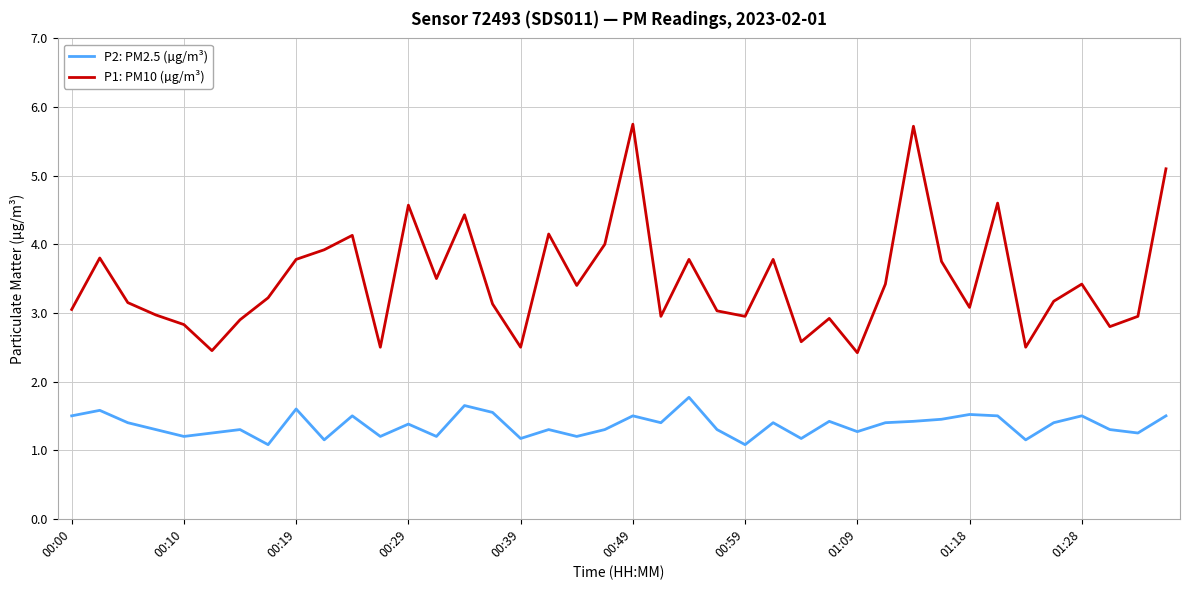

List the series in order of their overall mean, lowest first.

P2: PM2.5 (µg/m³), P1: PM10 (µg/m³)